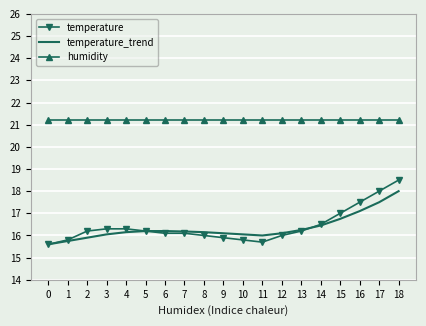

Which series has the widest spread of values?

temperature